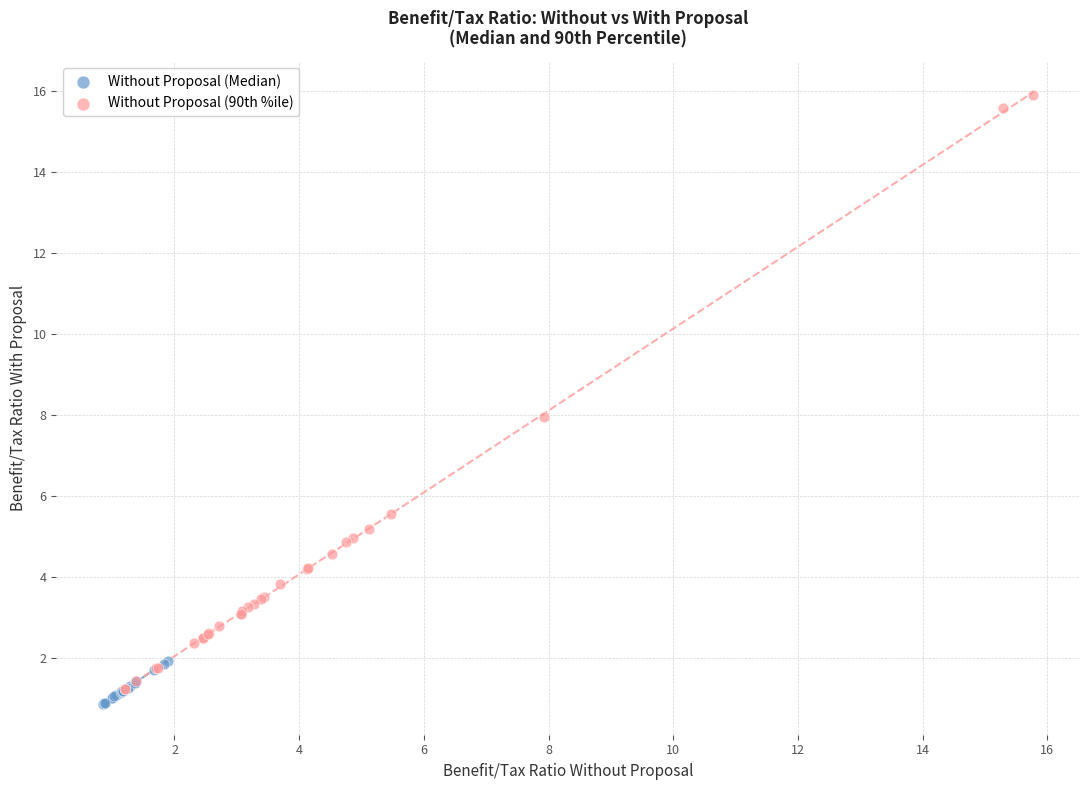

Which series reaches the maximum Y coordinate?

Without Proposal (90th %ile)